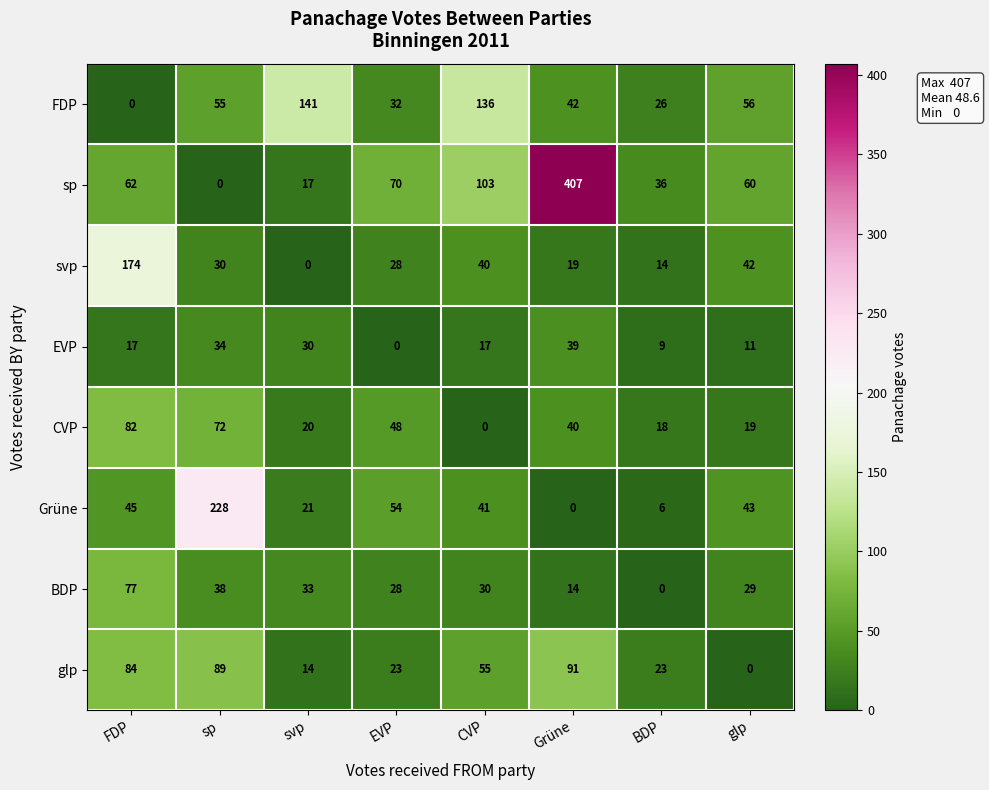

At which category is the sum across all series the highest?

Grüne